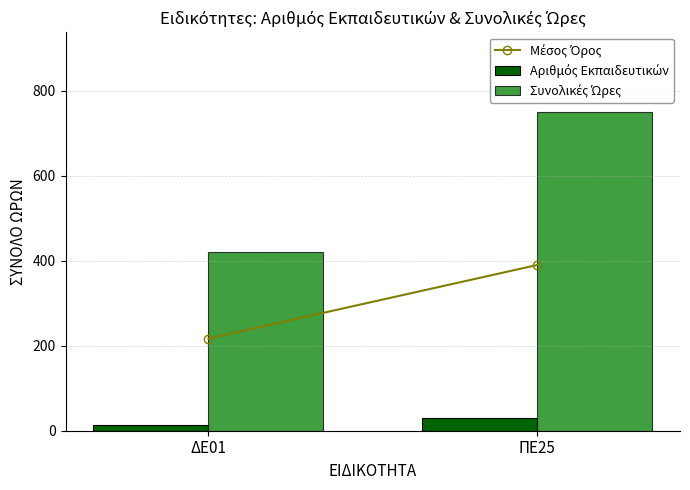

Reading left to right, what are all the values shown in this chart?

Μέσος Όρος: ΔΕ01=217	ΠΕ25=390
Αριθμός Εκπαιδευτικών: ΔΕ01=14	ΠΕ25=30
Συνολικές Ώρες: ΔΕ01=420	ΠΕ25=750